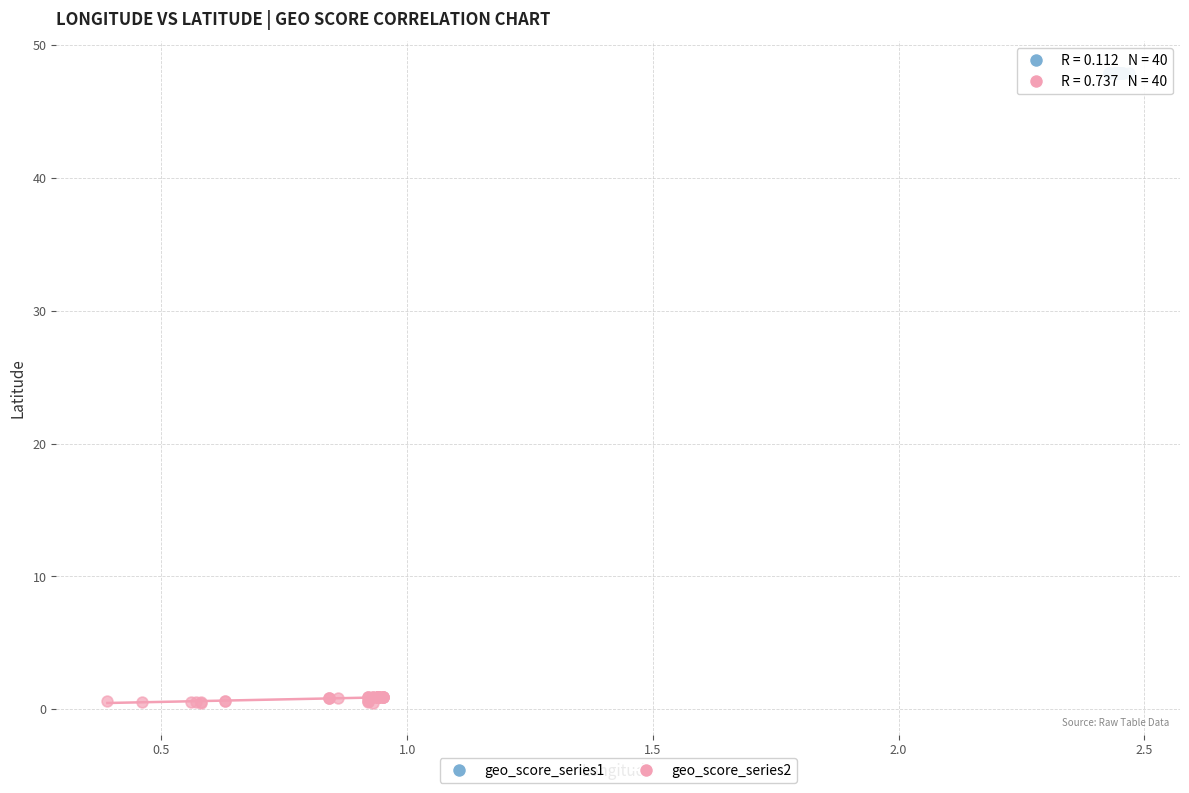

Which series contains the lowest Y value?

geo_score_series2